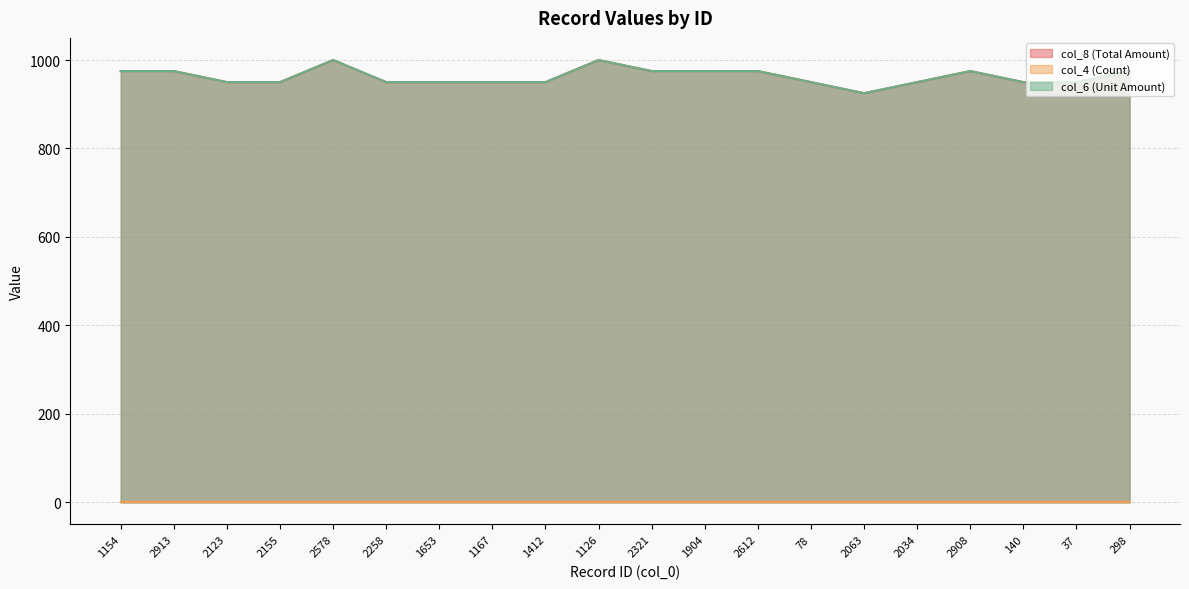

Does the chart have visible grid lines?

Yes